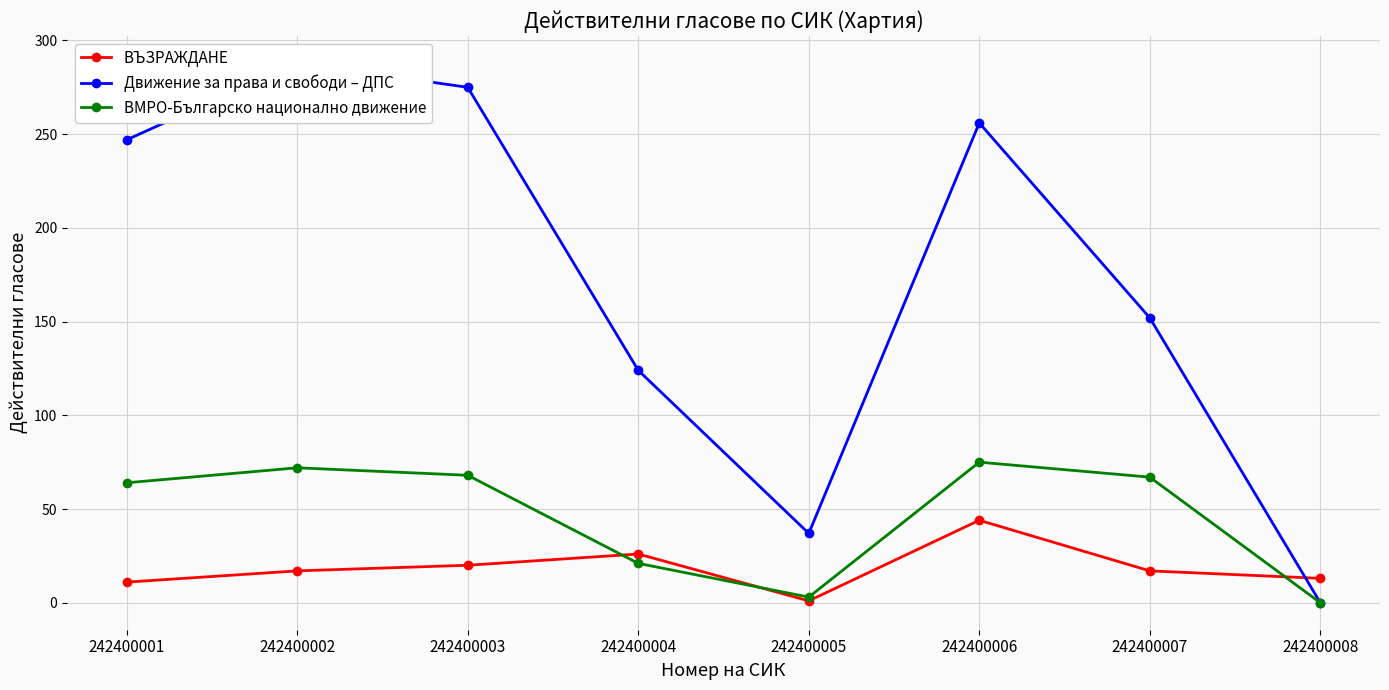

Where do Движение за права и свободи – ДПС and ВЪЗРАЖДАНЕ first cross each other?

242400007 and 242400008